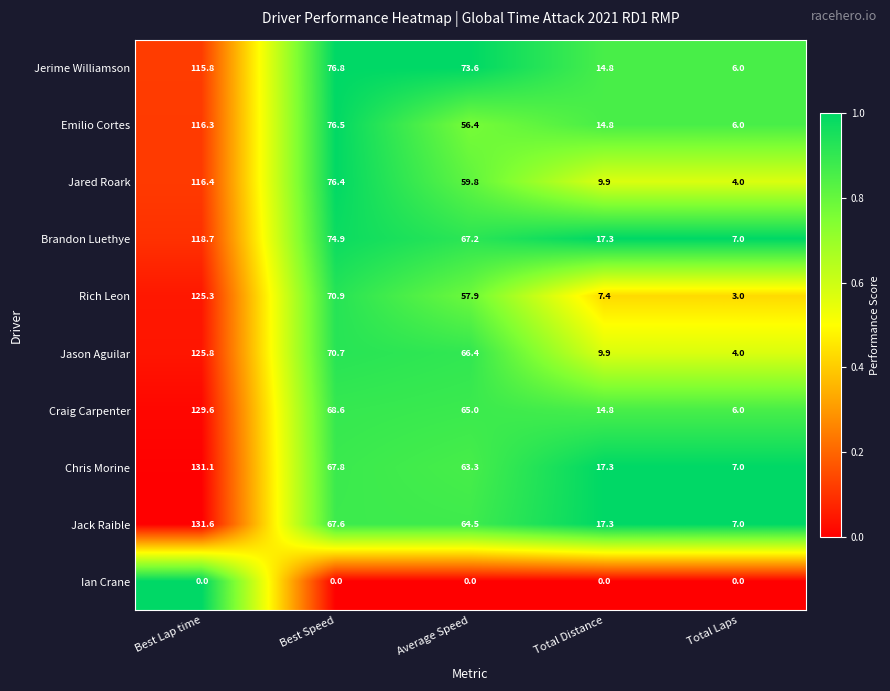

Where is Emilio Cortes nearest to the value 61?

Average Speed